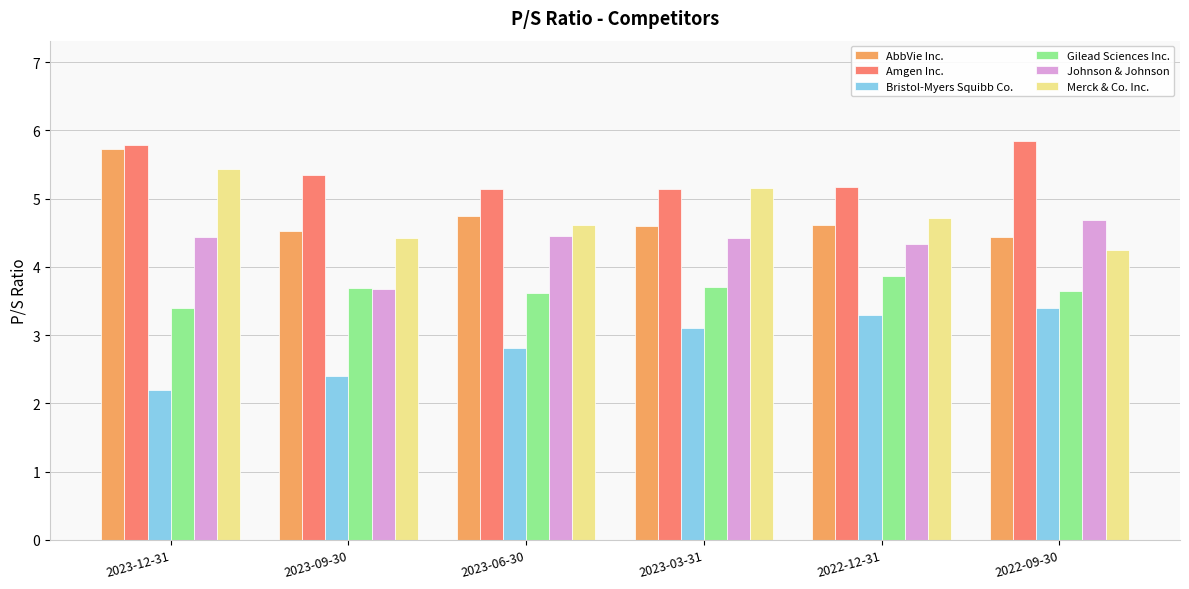

Where is Bristol-Myers Squibb Co. nearest to the value 2?

2023-12-31